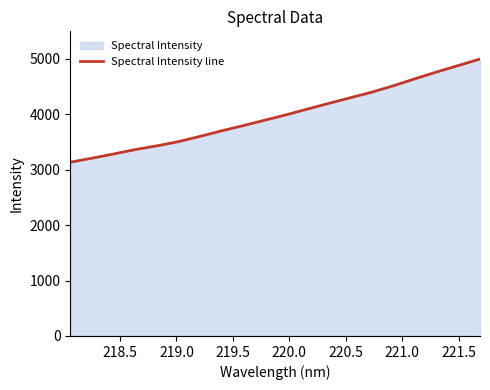

What is the minimum value shown in the chart?

3133.4